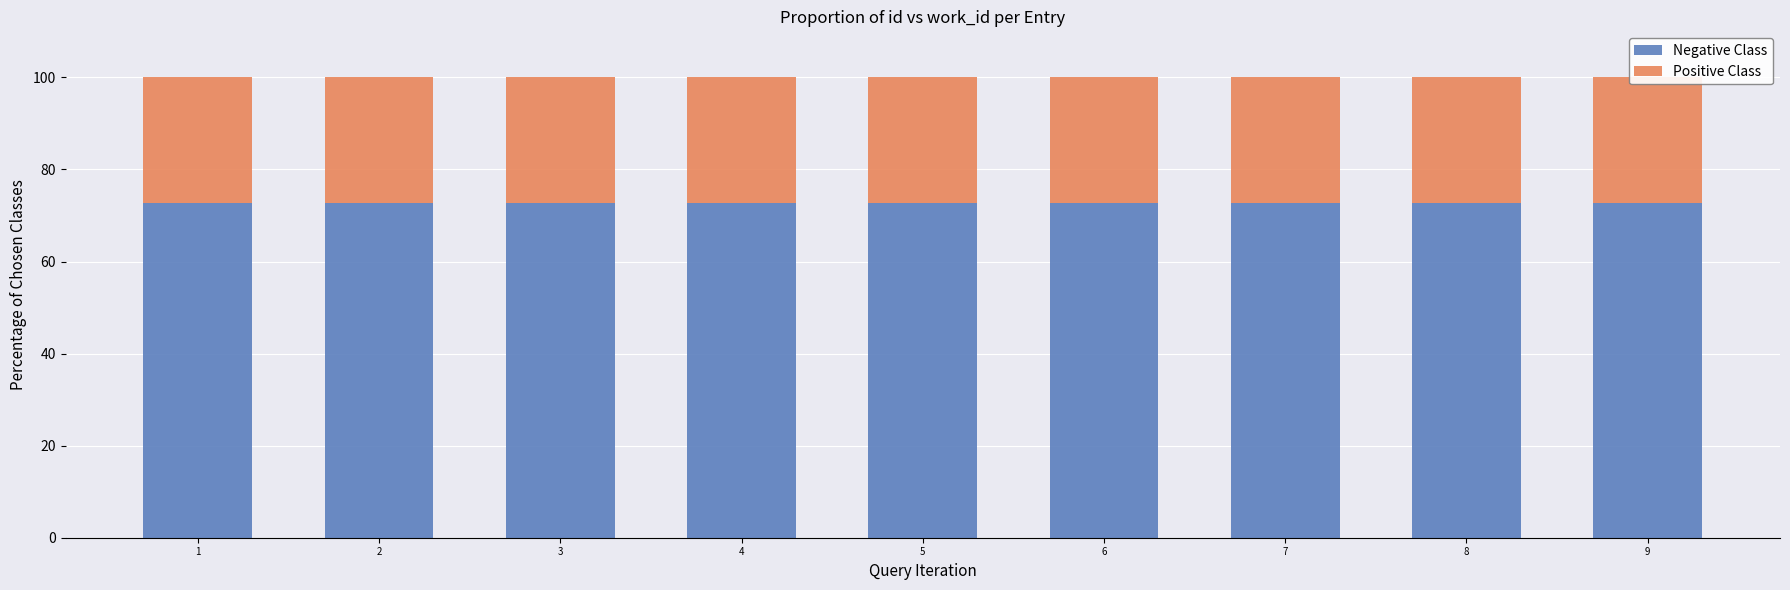

Which series has the largest total across all categories?

Negative Class